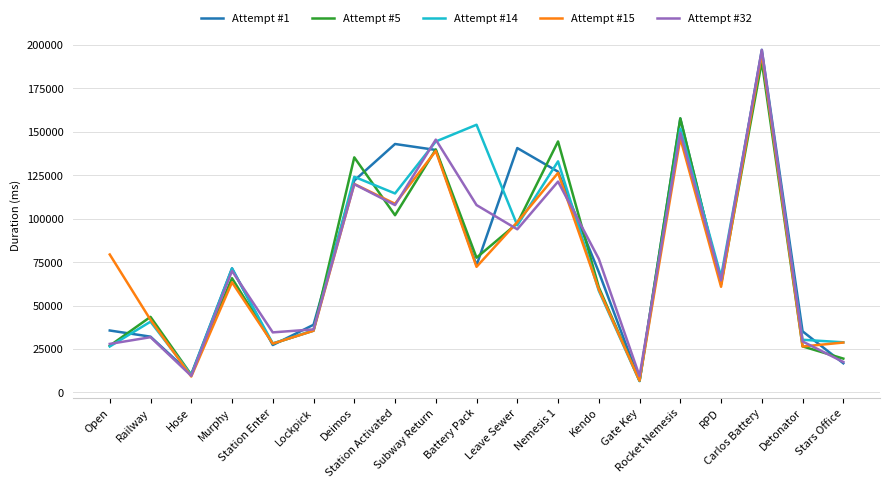

True or false: Attempt #5 has a value of 226588 at Rocket Nemesis.

False